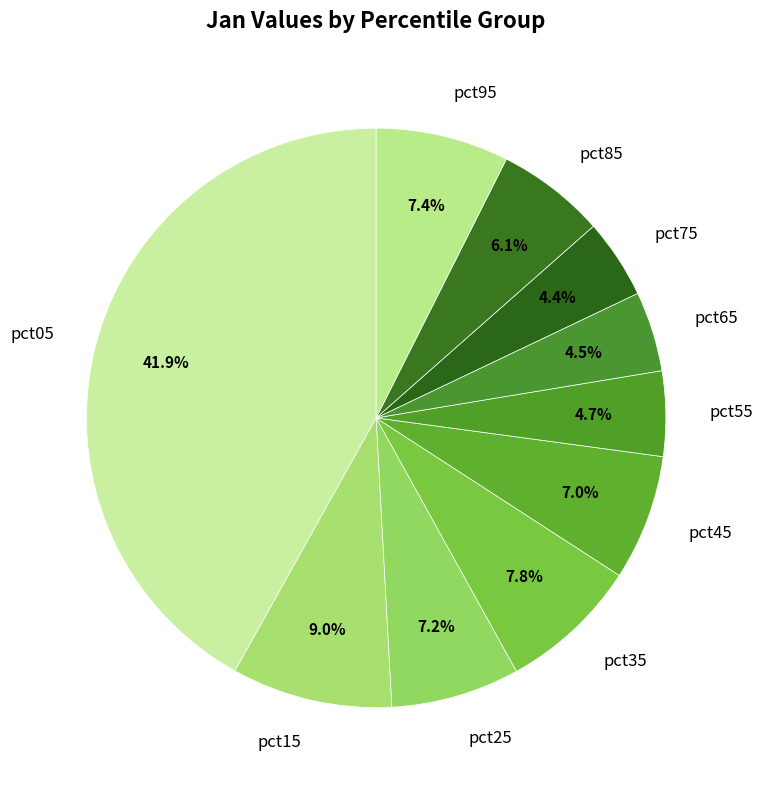

Which has a higher value, pct15 or pct05?

pct05